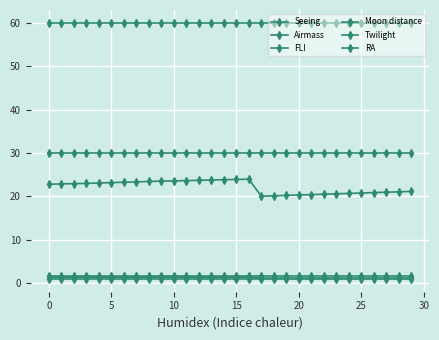

Which category has the lowest value in the RA series?

17